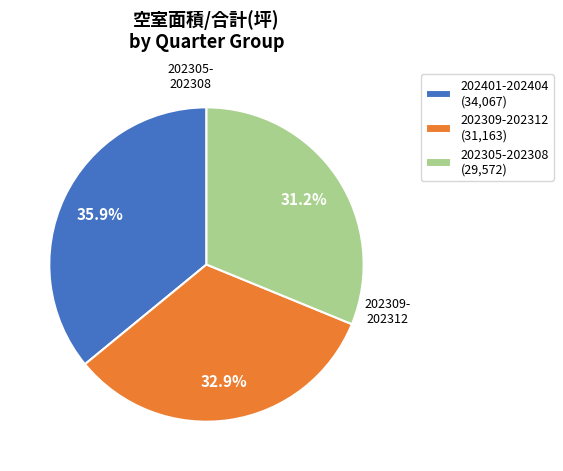

Approximately how many times larger is the value at 202305-202308 (29,572) compared to 202401-202404 (34,067)?

0.9